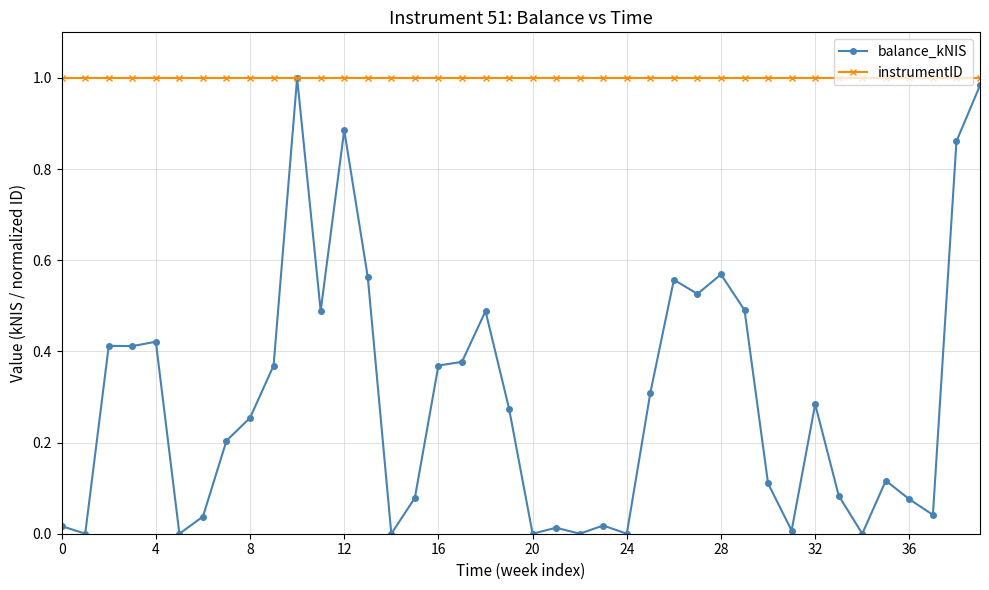

What are all the series names shown in the legend?

balance_kNIS, instrumentID